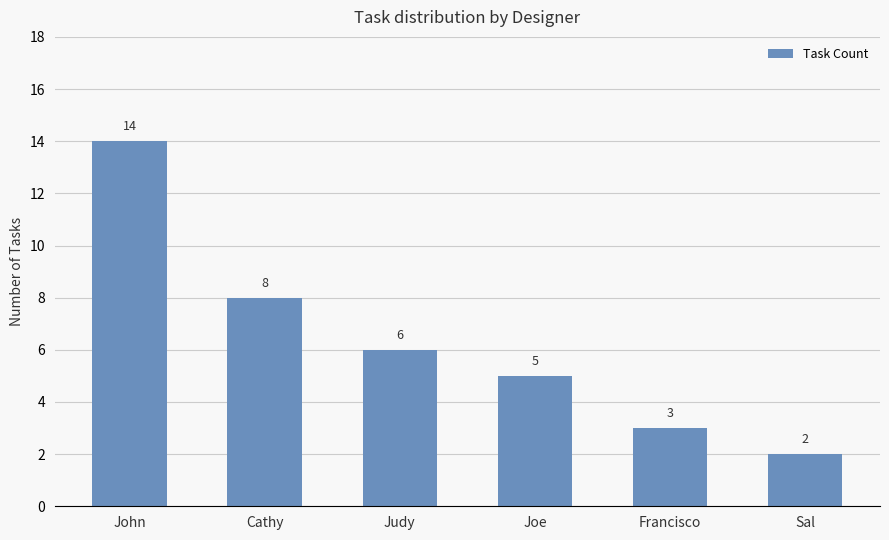

The value at Sal is 2. True or false?

True